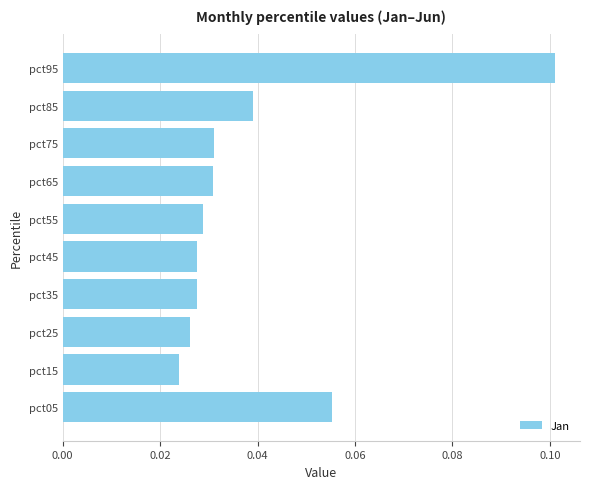

Which has a higher value, pct35 or pct05?

pct05